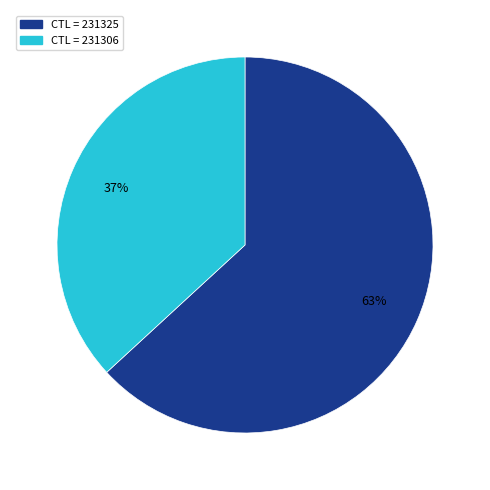

Does any single category account for the majority?

Yes